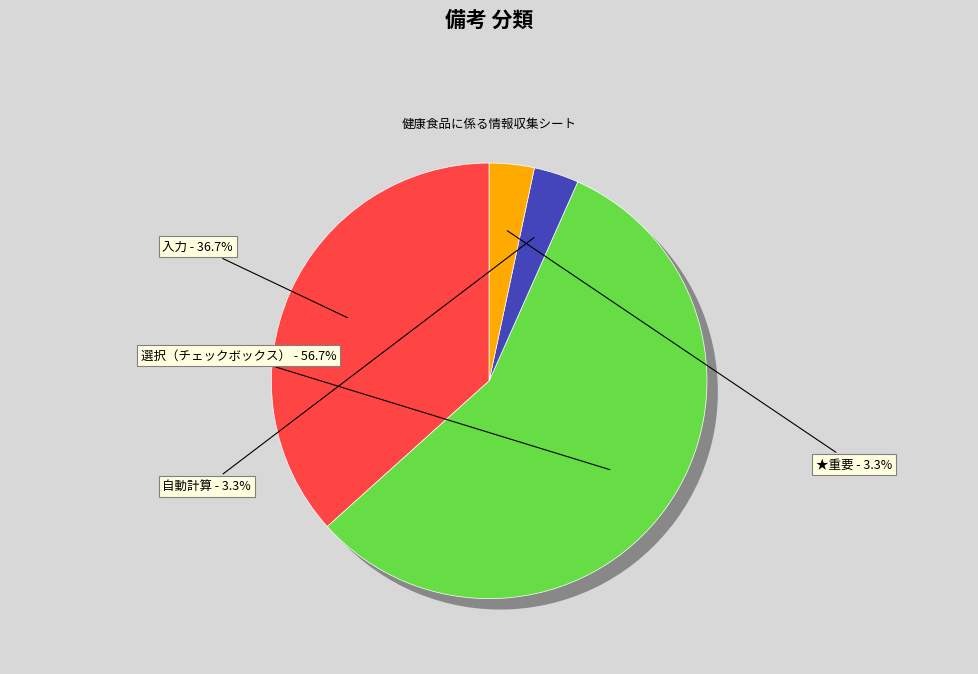

True or false: ★重要 accounts for 30% of the total.

False